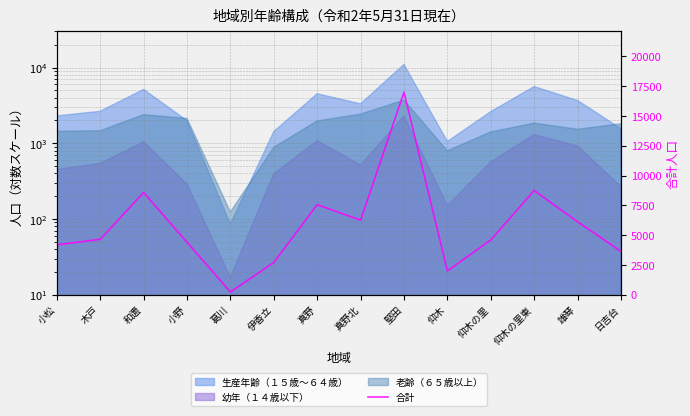

How many data points does each series have?

14